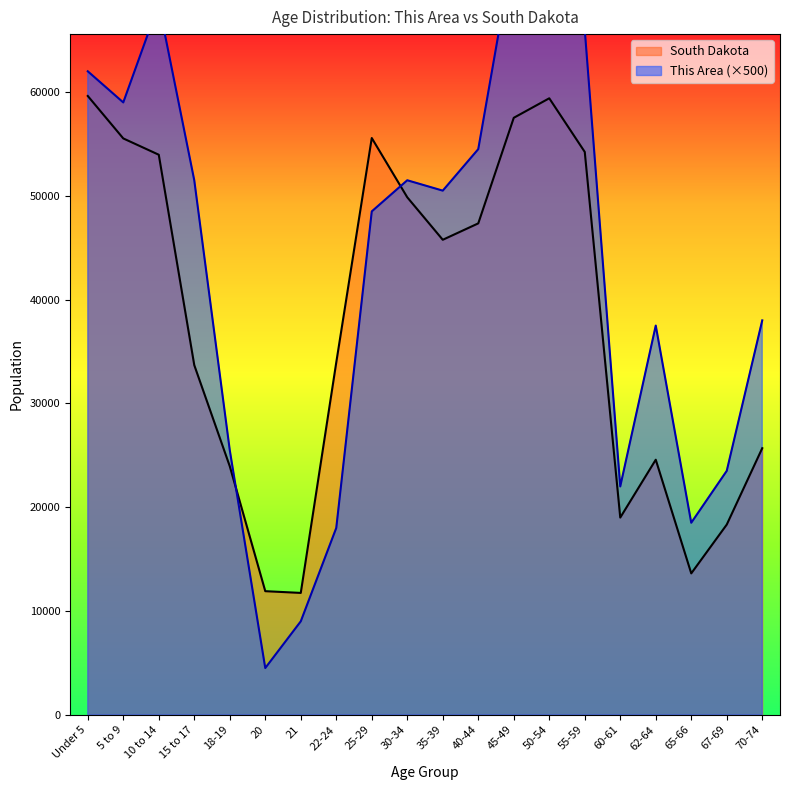

Reading left to right, list all the values displayed in this chart.

South Dakota: 59621	55531	53960	33685	23943	11907	11739	33950	55570	49859	45766	47346	57519	59399	54231	18999	24574	13621	18323	25683
This Area: 62000	59000	68500	51500	25500	4500	9000	18000	48500	51500	50500	54500	74000	89000	66000	22000	37500	18500	23500	38000